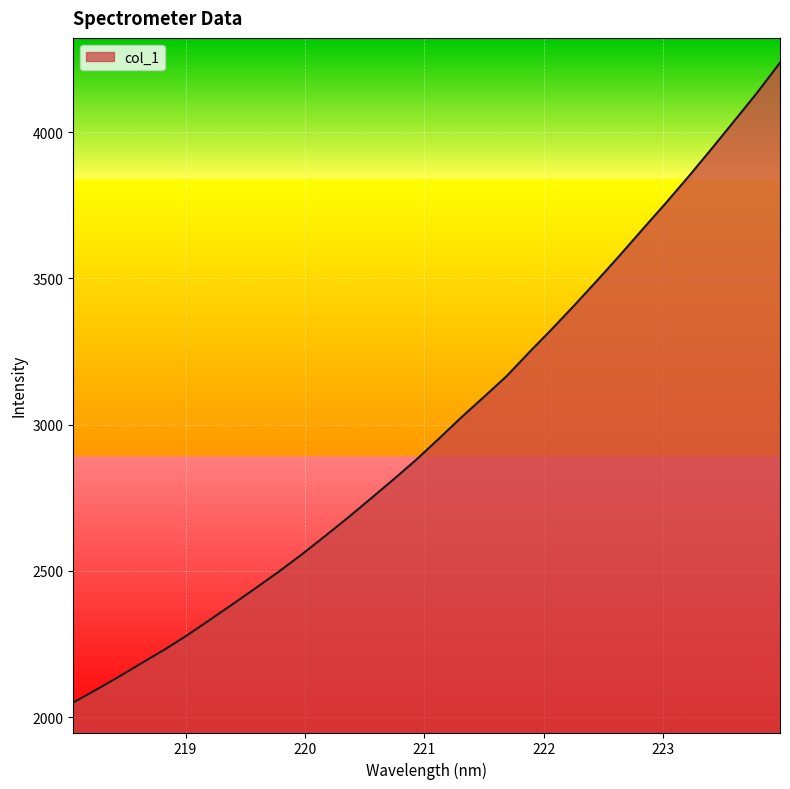

What is the greatest value displayed?

4237.9